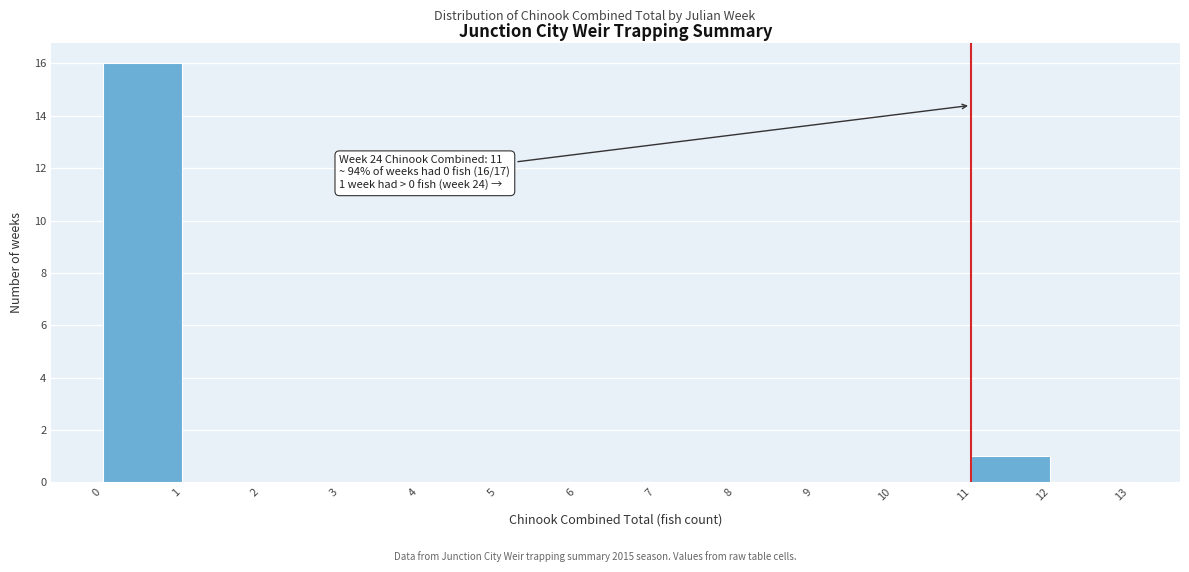

Which range on the x-axis has the tallest bar?

0 to 1